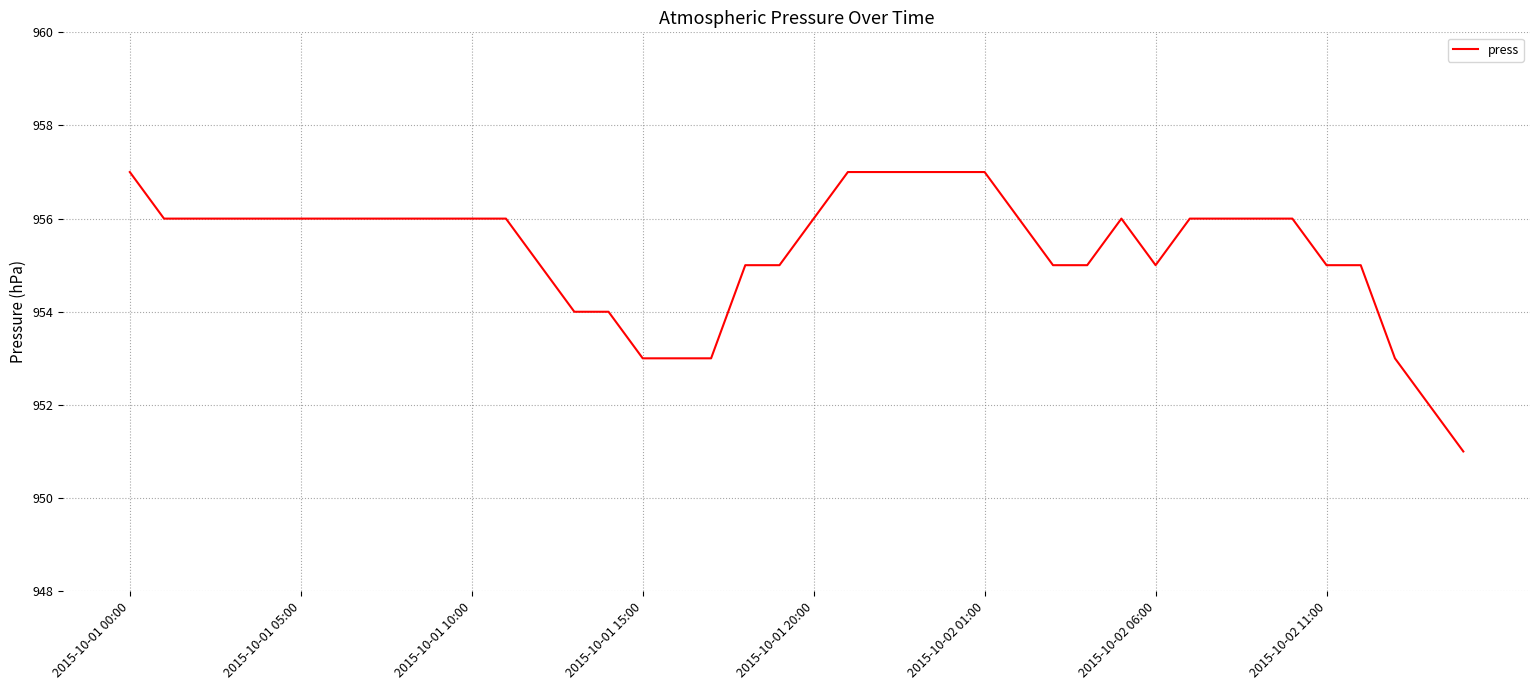

What is the difference between the maximum and minimum values?

6